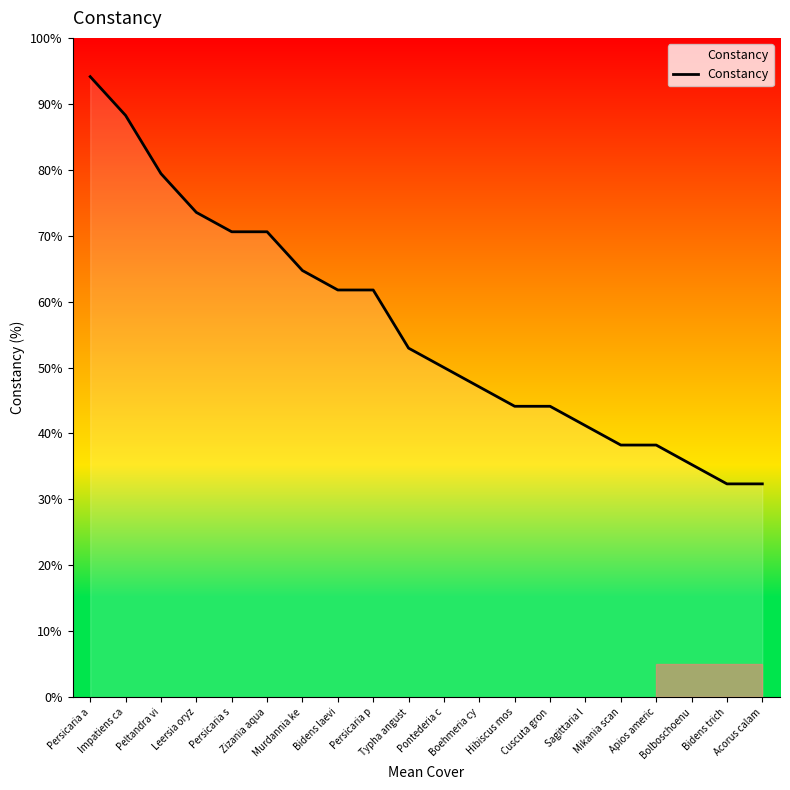

What is the difference between the maximum and minimum values?

61.8